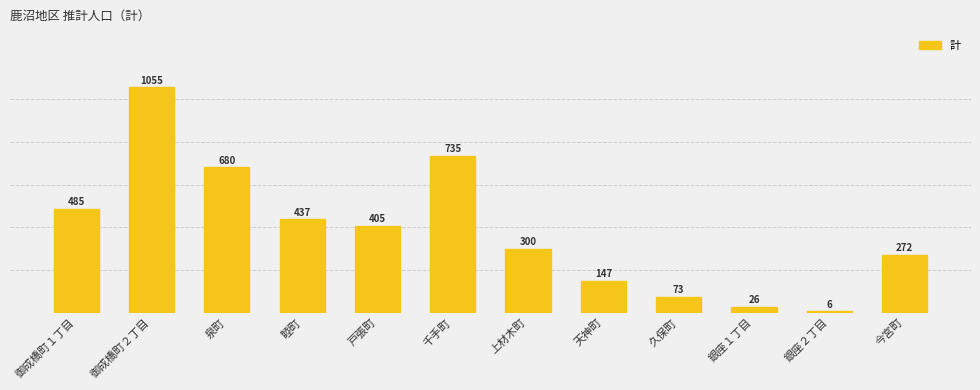

How many bars are there in total?

12